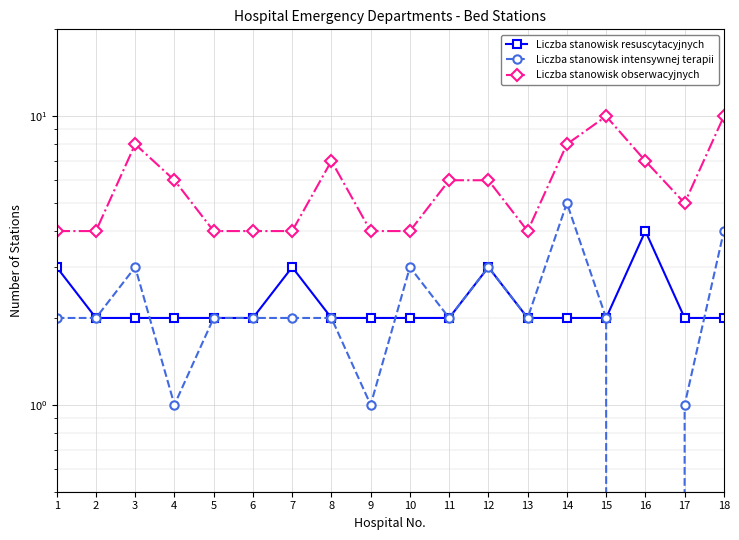

Between 14 and 18, which series saw the biggest shift?

Liczba stanowisk obserwacyjnych